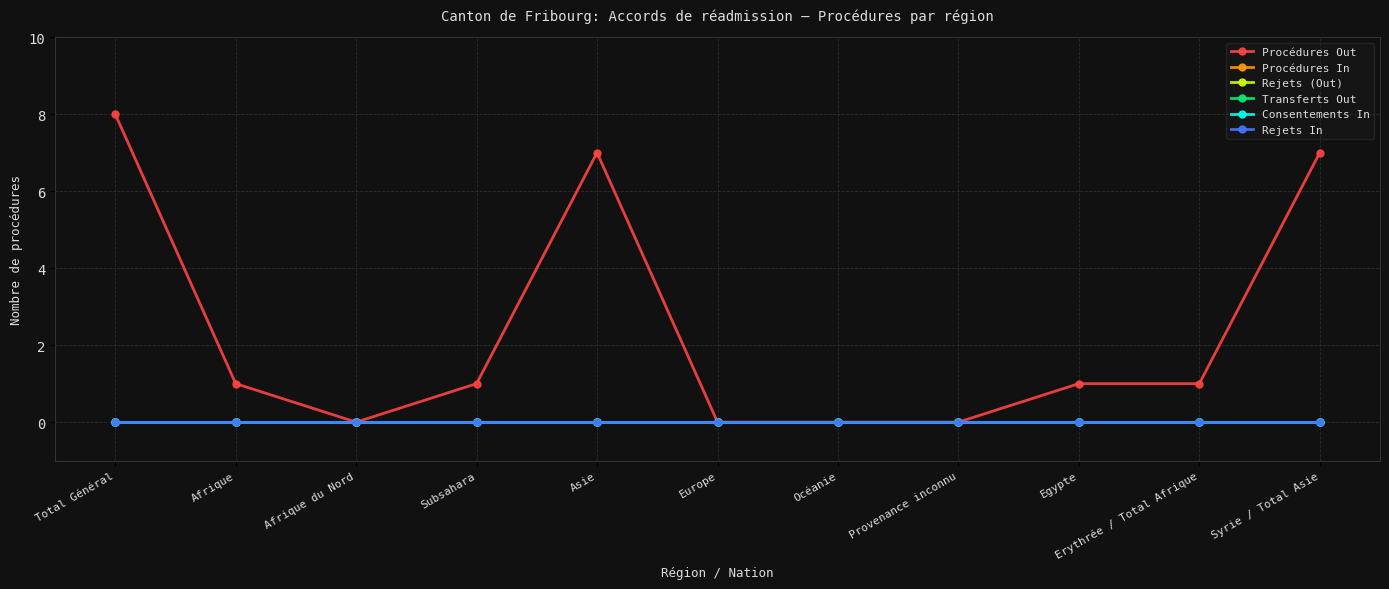

Does the chart have visible grid lines?

Yes